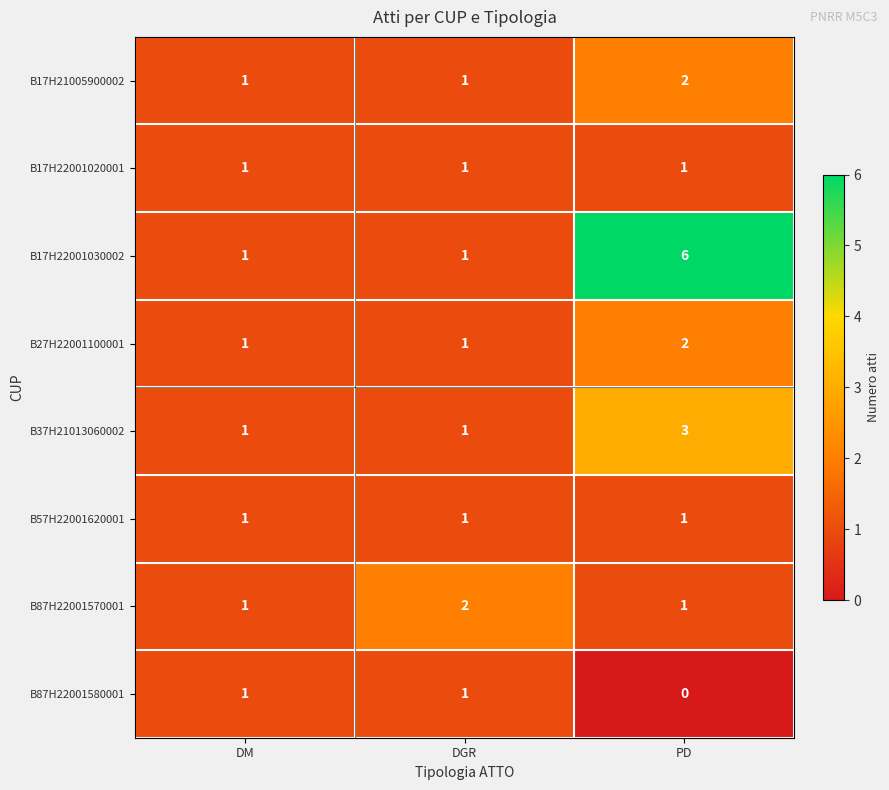

What is the sum of all B27H22001100001 values?

4